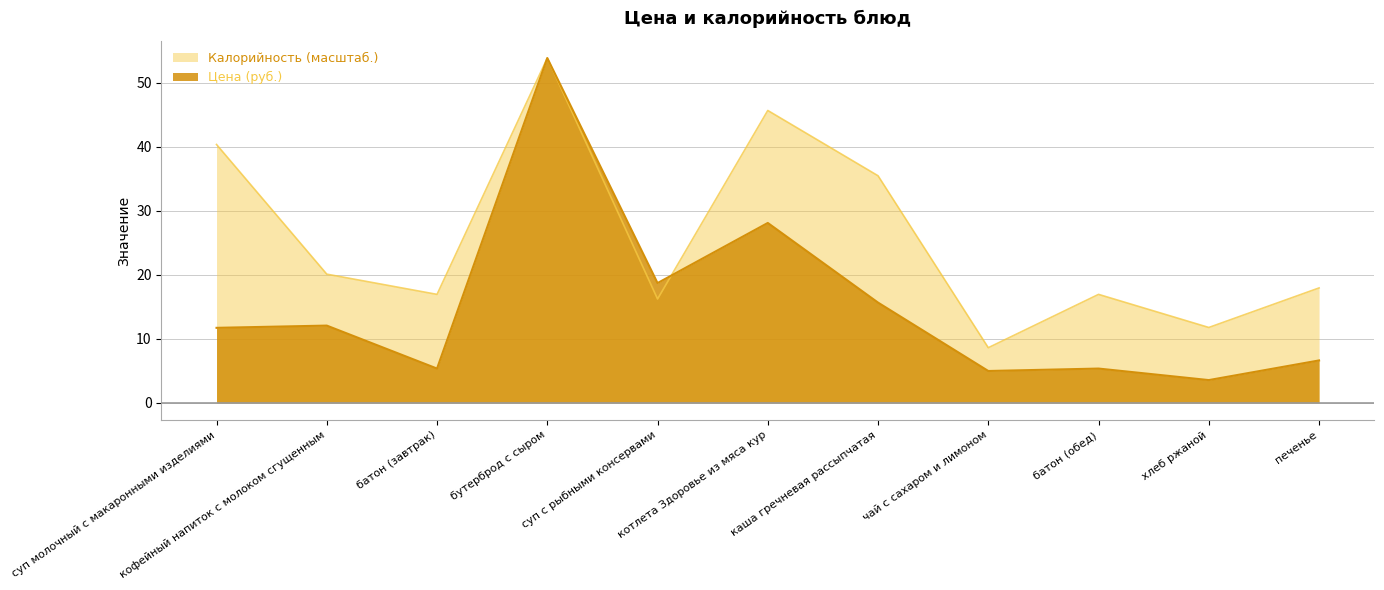

At which category is the sum across all series the highest?

бутерброд с сыром